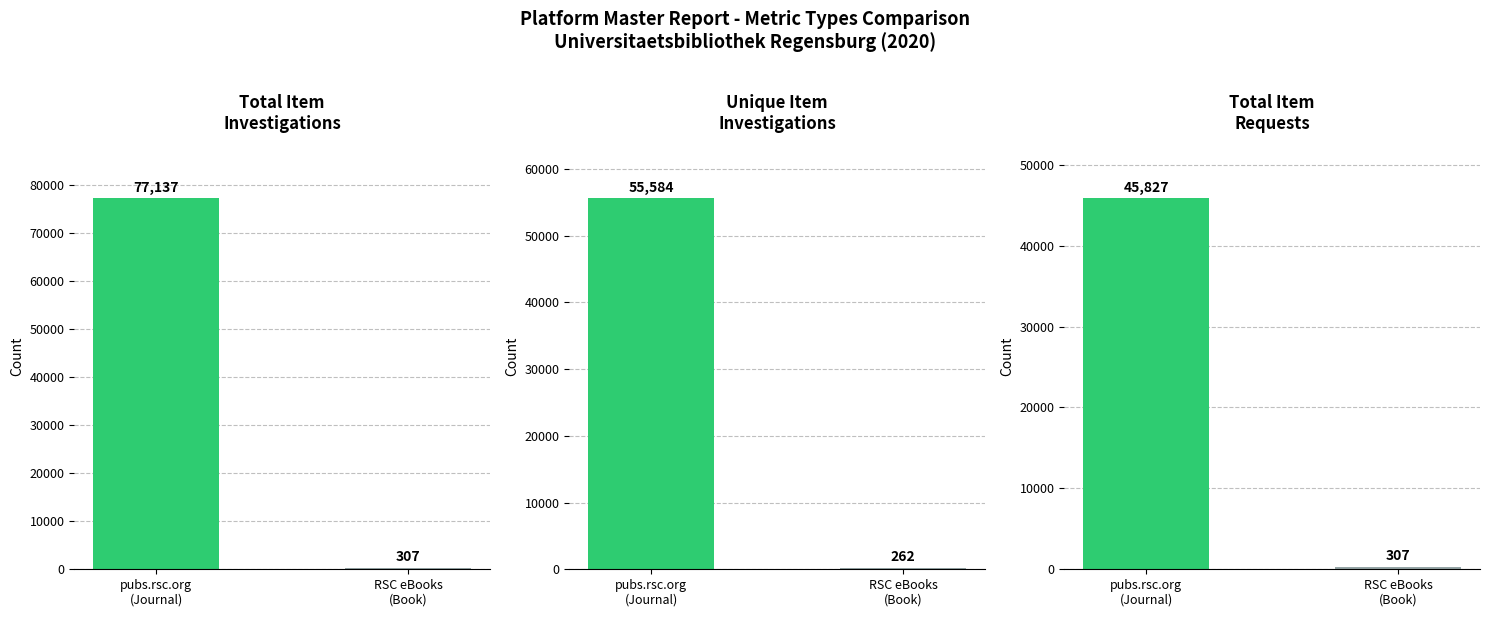

What is the difference between the maximum and minimum values in the Unique_Item_Investigations series?

55322